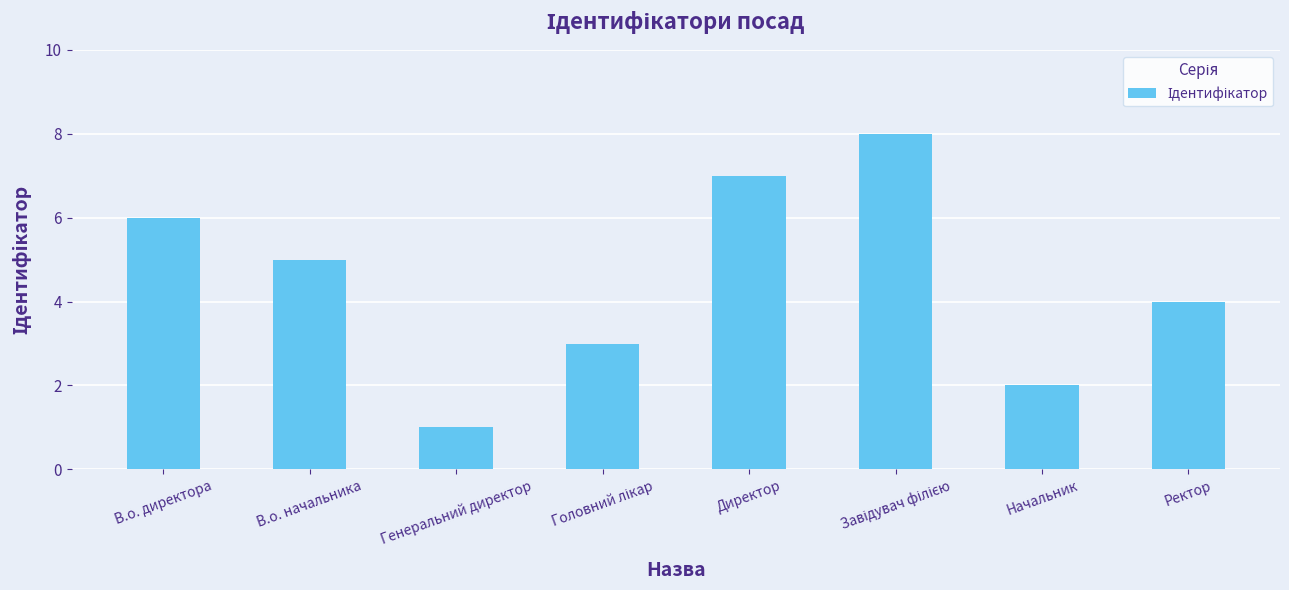

What is the difference between the second highest and second lowest values?

5